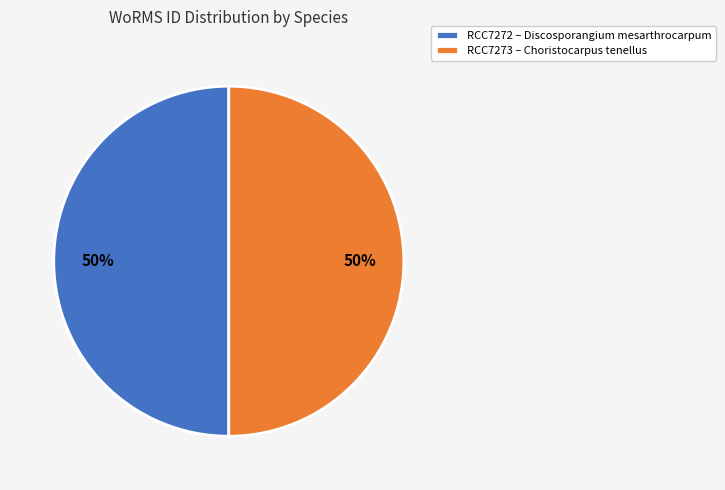

What percentage is the RCC7272 – Discosporangium mesarthrocarpum slice, to the nearest percent?

50%